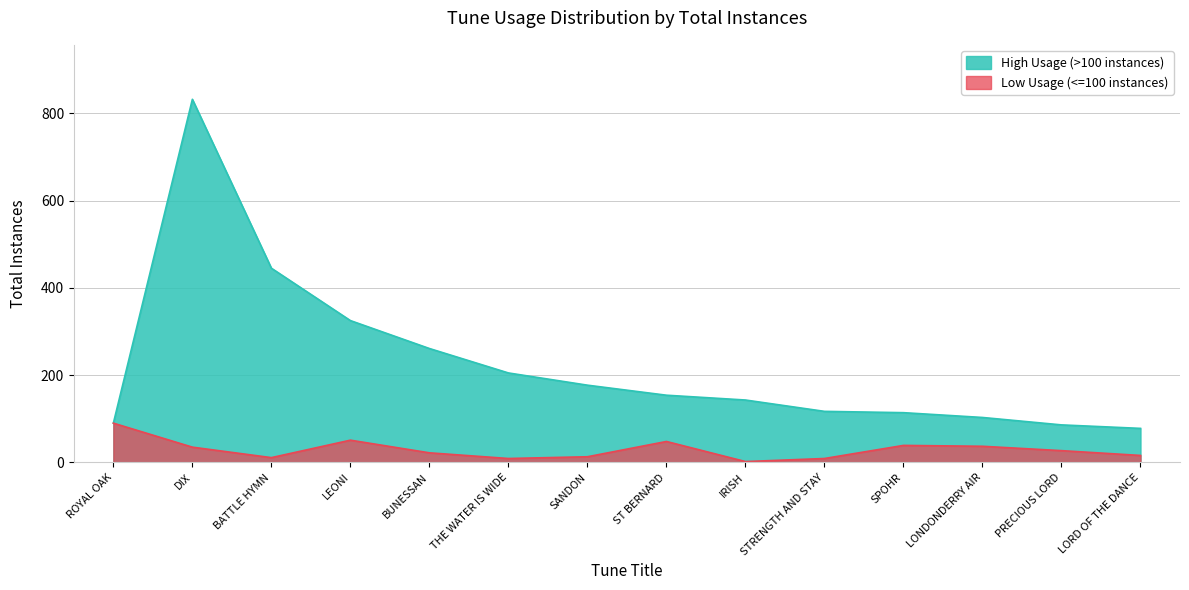

What is the maximum value shown in the chart?

832